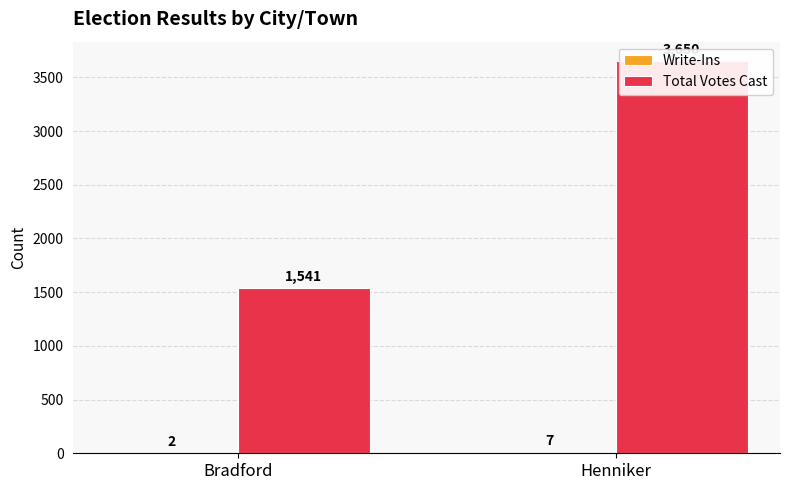

What is the value of the Total Votes Cast bar at the 2nd from the left?

3650